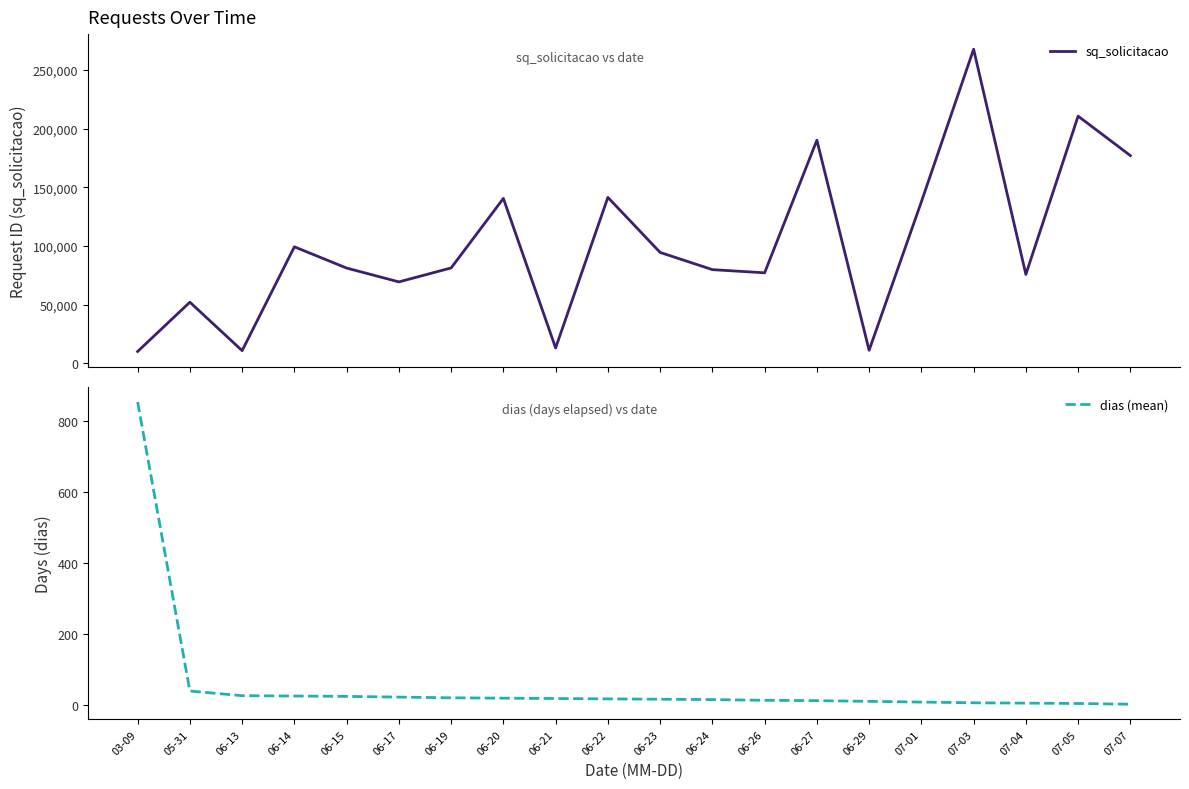

Reading left to right, what are all the values shown in this chart?

sq_solicitacao: 10080	52108	10802	99275	81181	69385	81276	140517	13093	141406	94502	79836	77121	190116	11124	137625	267664	75769	210643	177023
dias (mean): 853	40	27	26	25	23	21	20	19	18	17	16	14	13	11	9	7	6	5	3